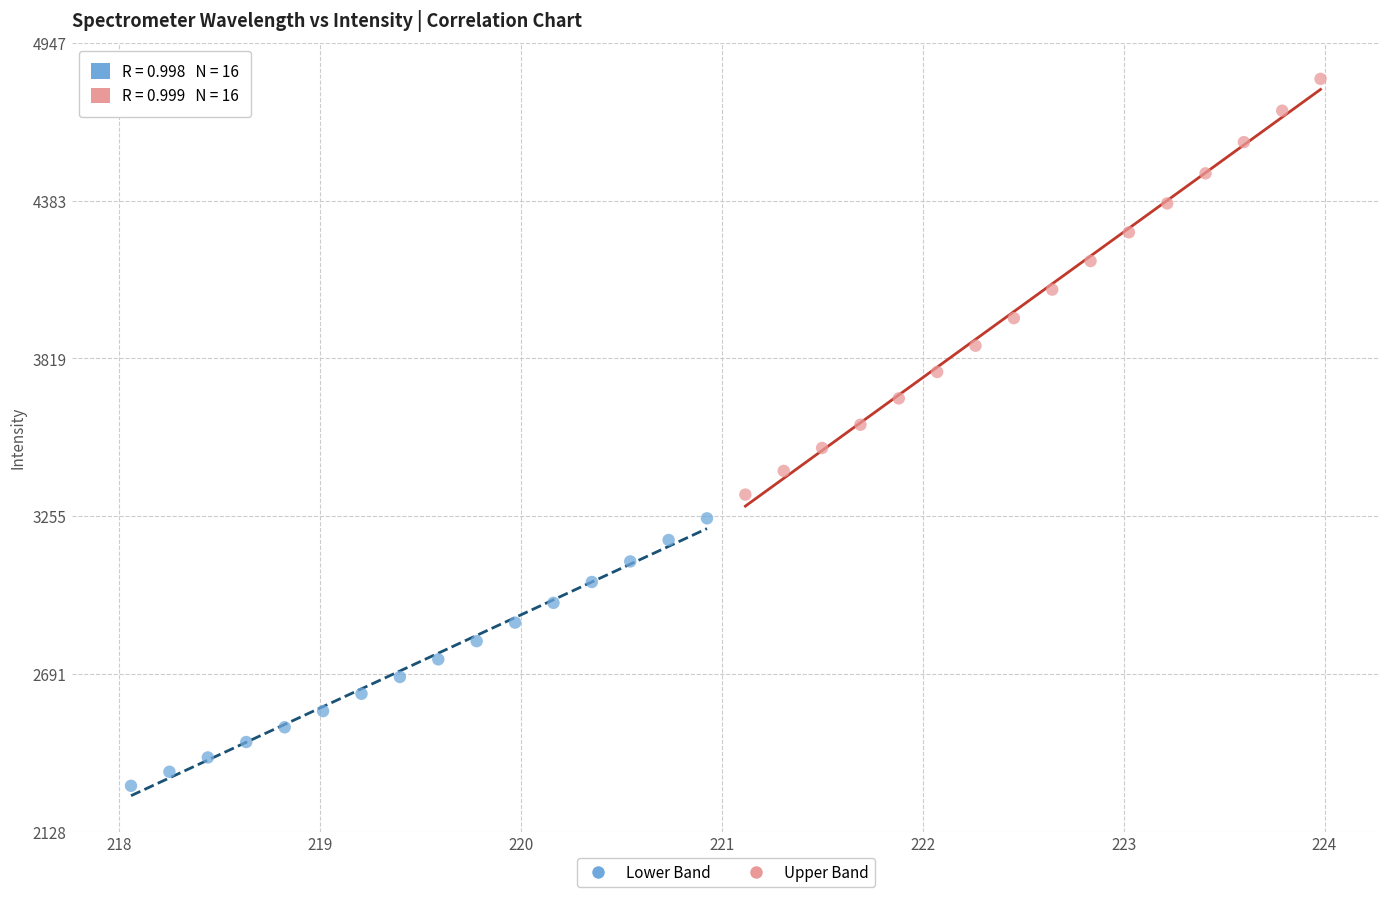

Which series reaches the maximum Y coordinate?

Upper Band